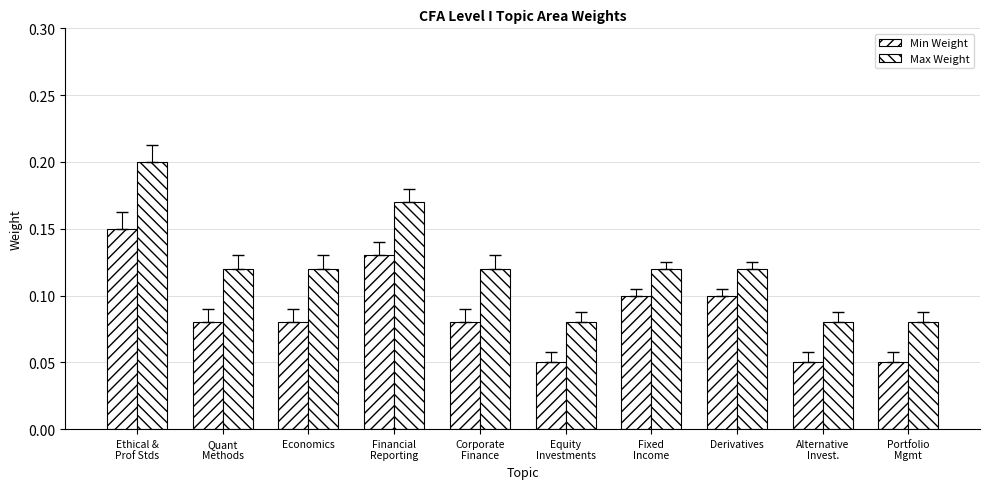

Which series has the widest spread of values?

Max Weight